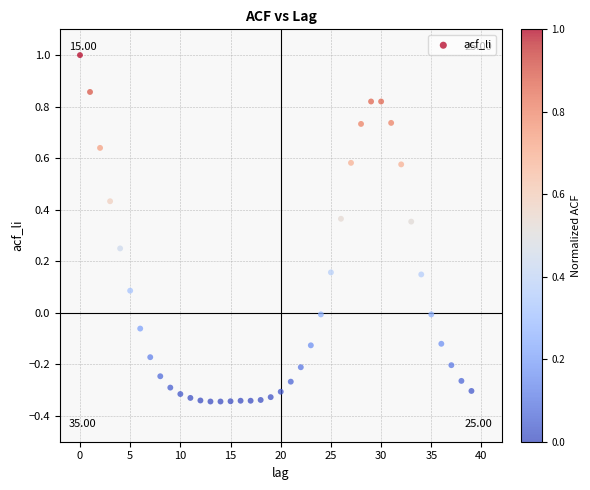

What is the range of Y values (max minus min)?

1.3